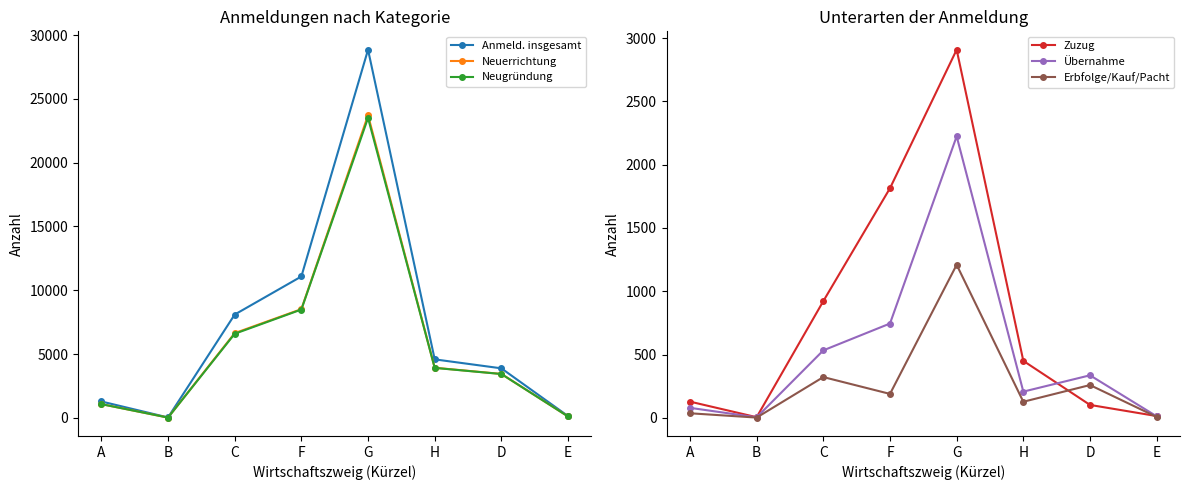

At which label does Neuerrichtung first exceed 3932?

C